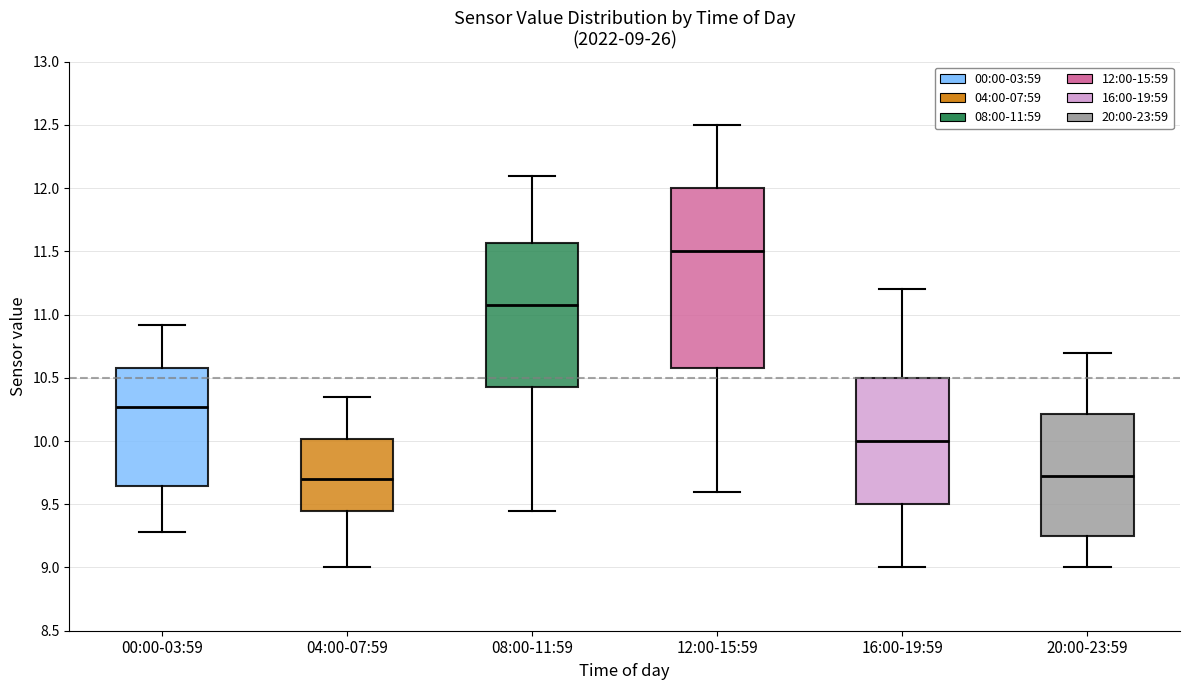

Comparing the boxes themselves (not the whiskers), which one is the tallest?

12:00-15:59